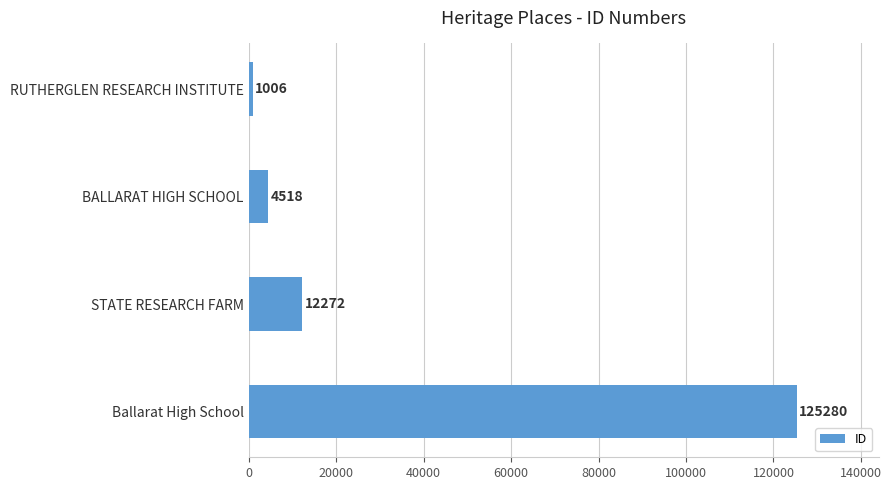

At which category does the chart reach its minimum across all series?

RUTHERGLEN RESEARCH INSTITUTE